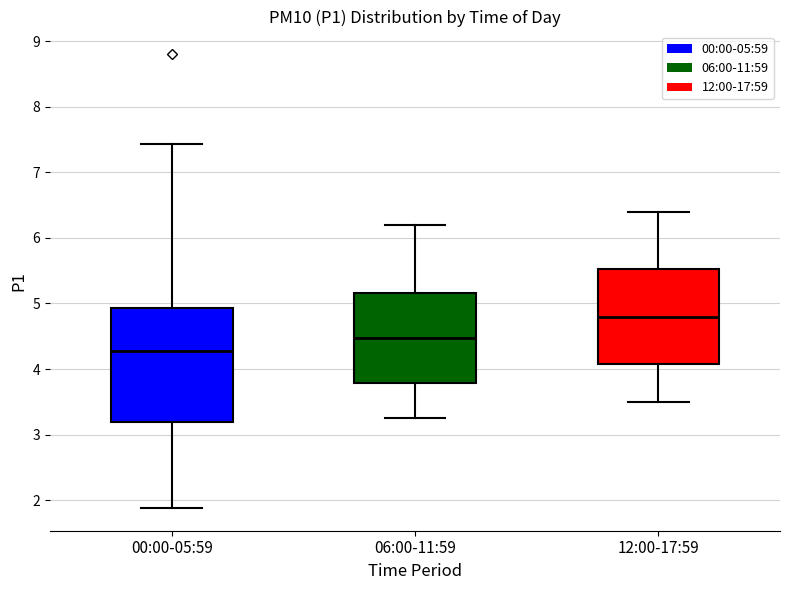

Comparing the boxes themselves (not the whiskers), which one is the tallest?

00:00-05:59